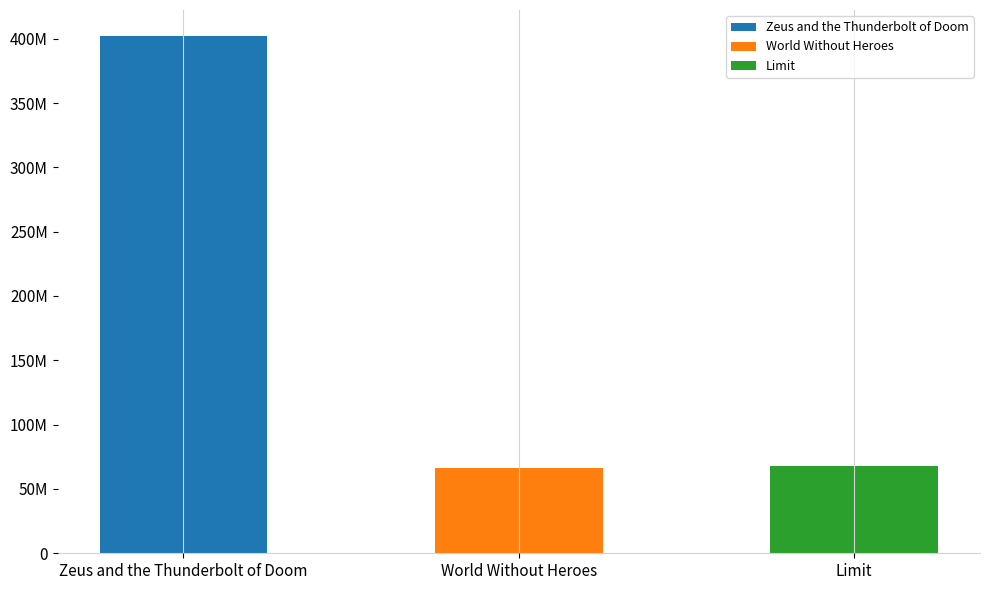

Which has a higher value, Zeus and the Thunderbolt of Doom or Limit?

Zeus and the Thunderbolt of Doom